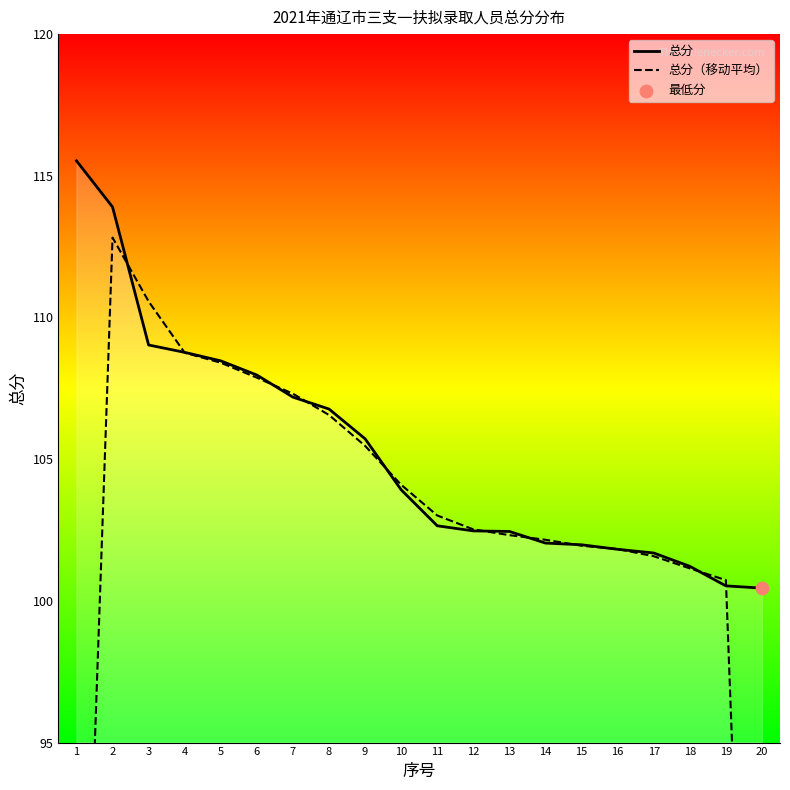

What is the total value across all series at 1?

192.0